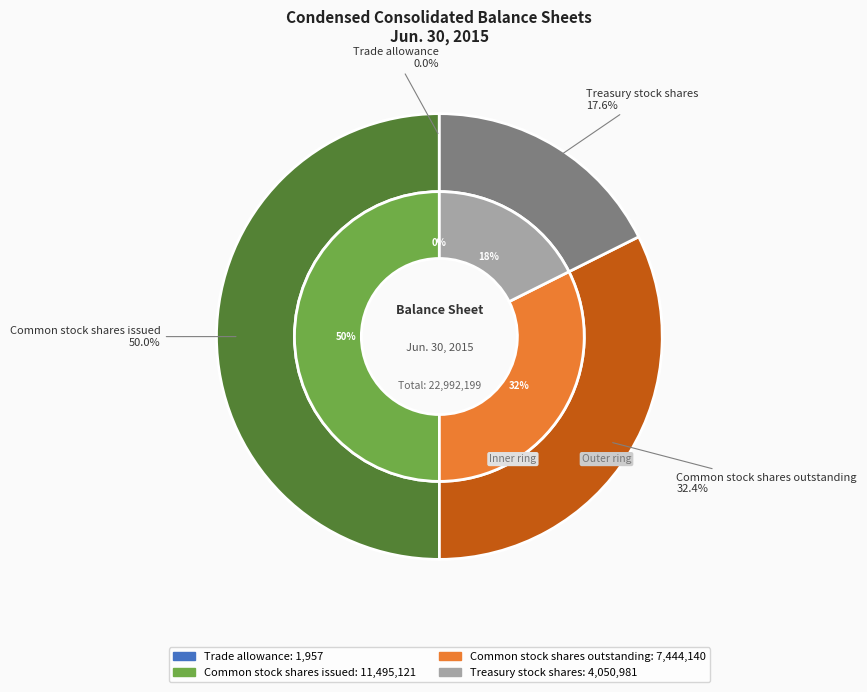

The Trade allowance slice represents 0% of the pie. True or false?

True